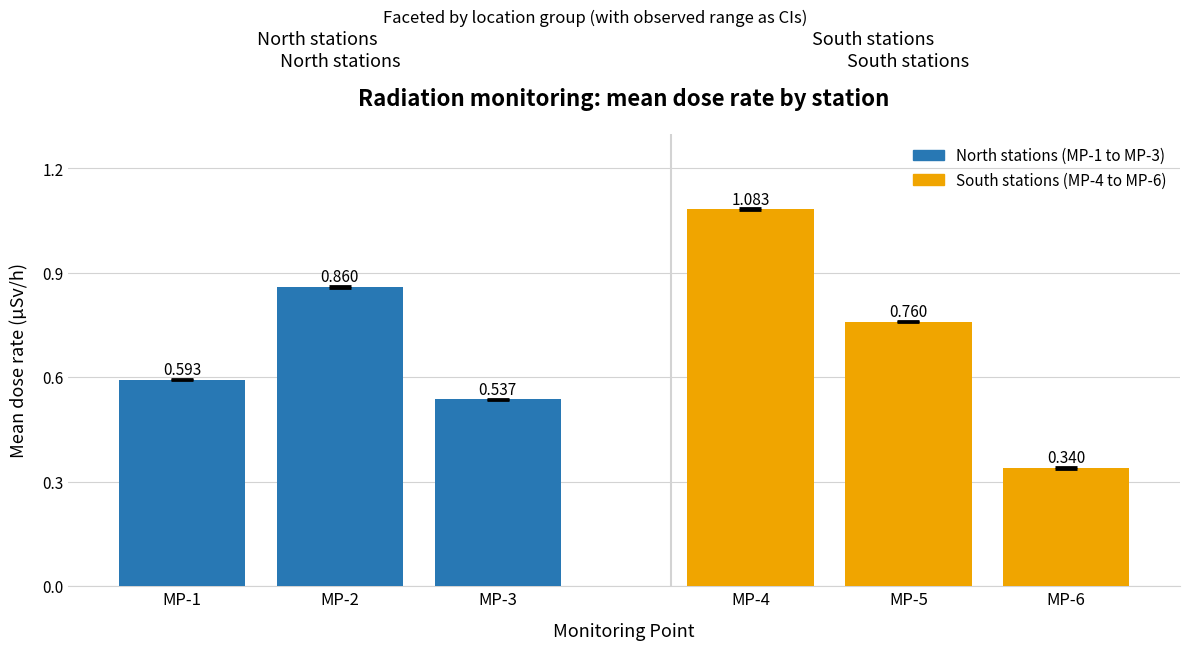

Rank the series at MP-2 from lowest to highest value.

MP-6(mean), MP-3(mean), MP-1(mean), MP-5(mean), MP-2(mean), MP-4(mean)